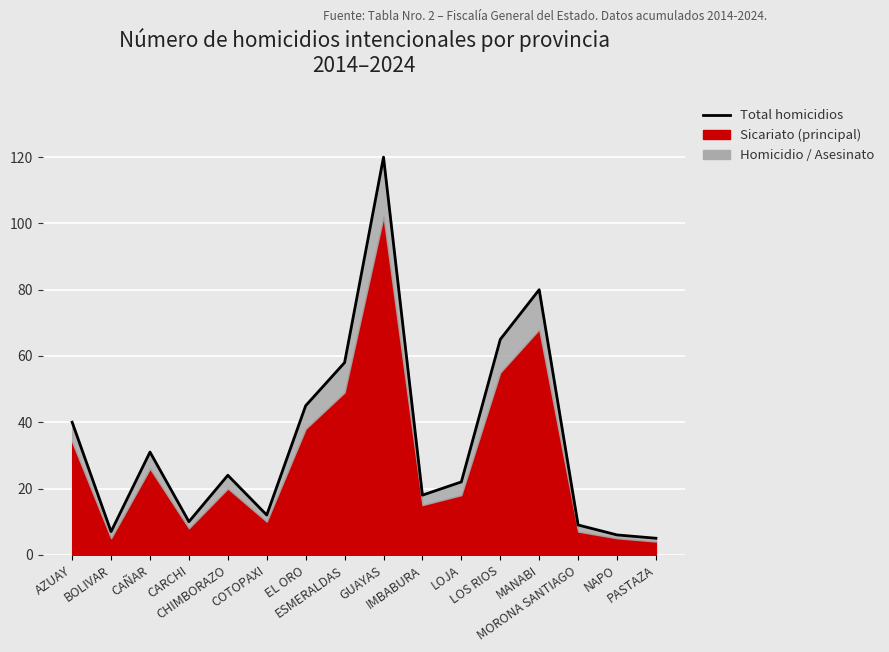

Where does the data first go above 24?

AZUAY